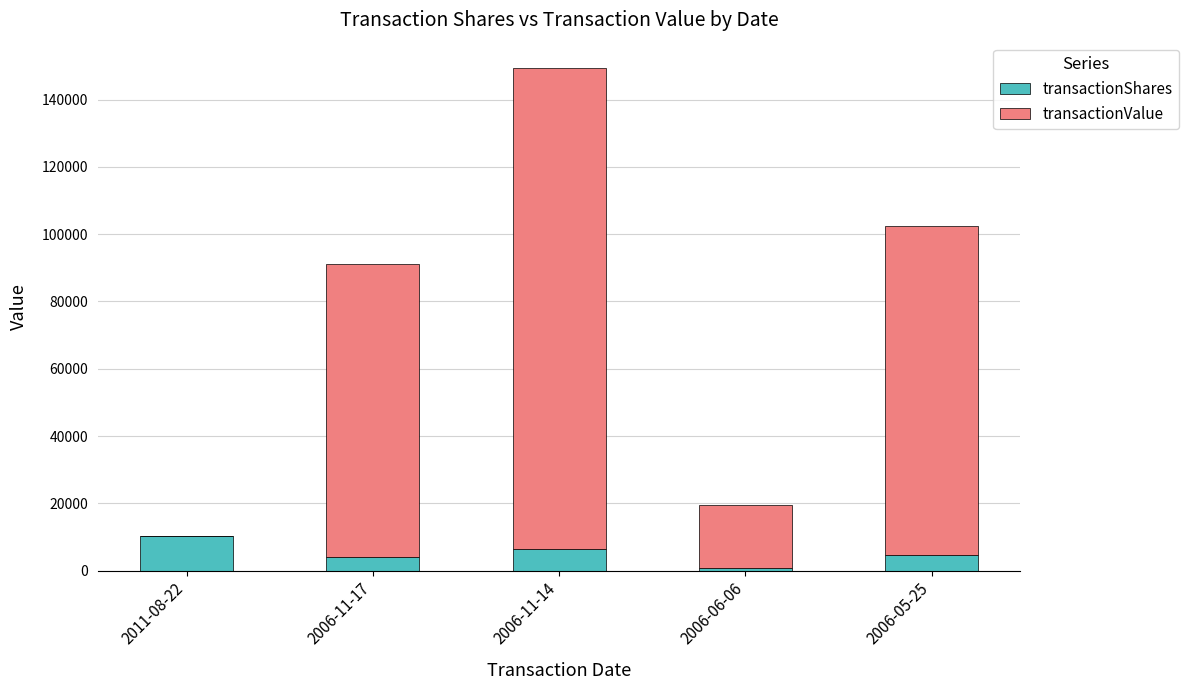

At which category is the sum across all series the highest?

2006-11-14